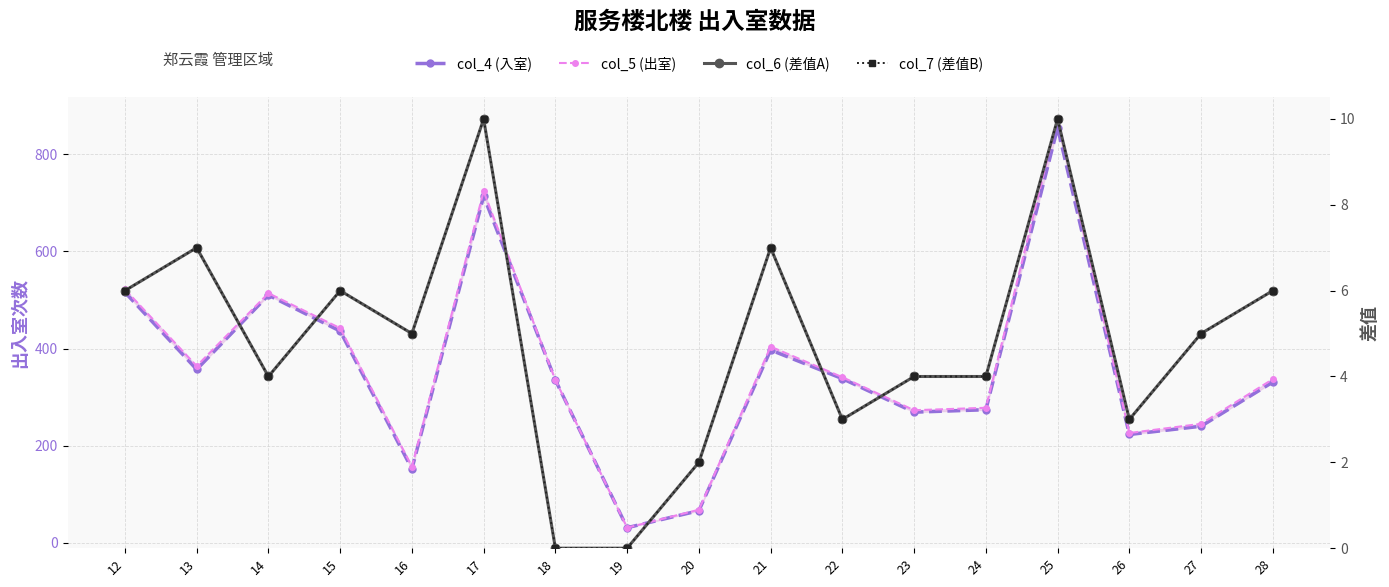

How many lines are shown in the chart?

4